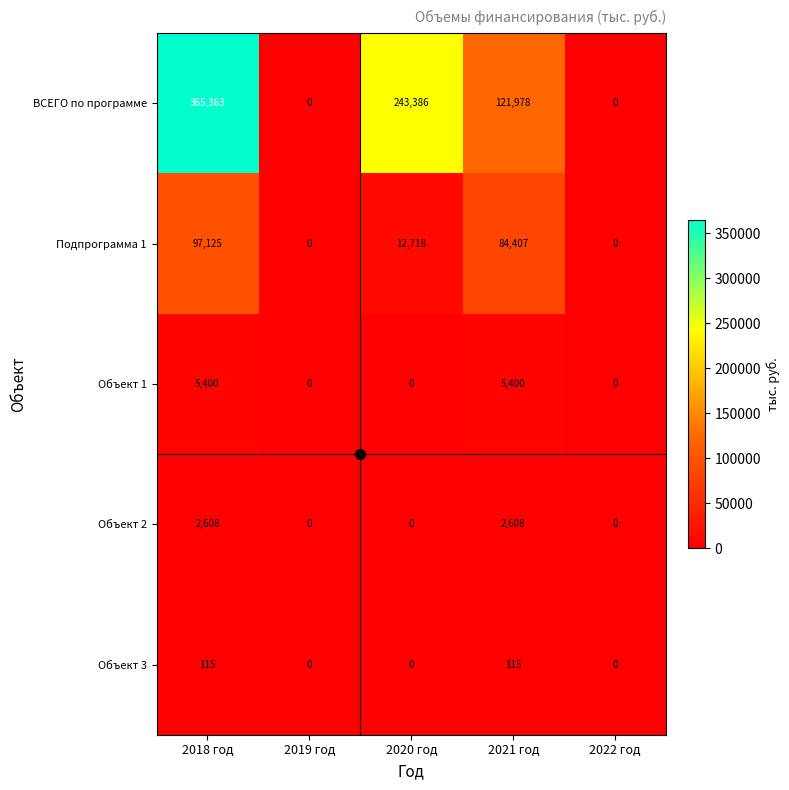

The value of Подпрограмма 1 at 2018 год is 171363. True or false?

False